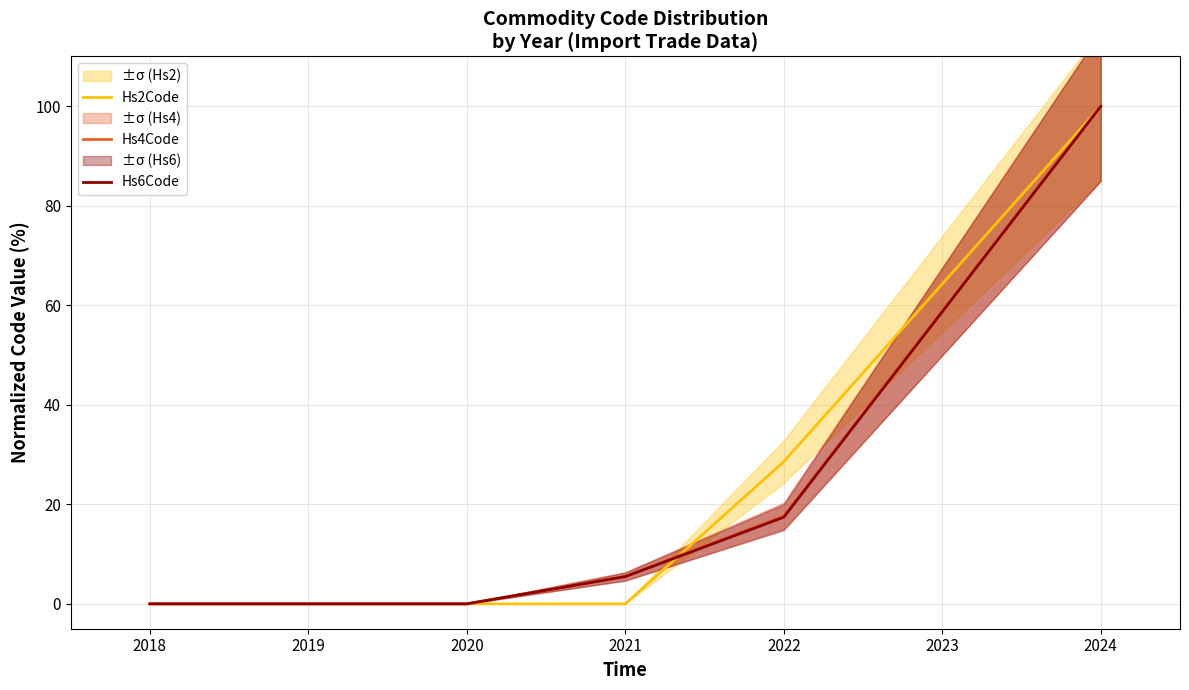

Does the chart display data point markers on the line(s)?

No